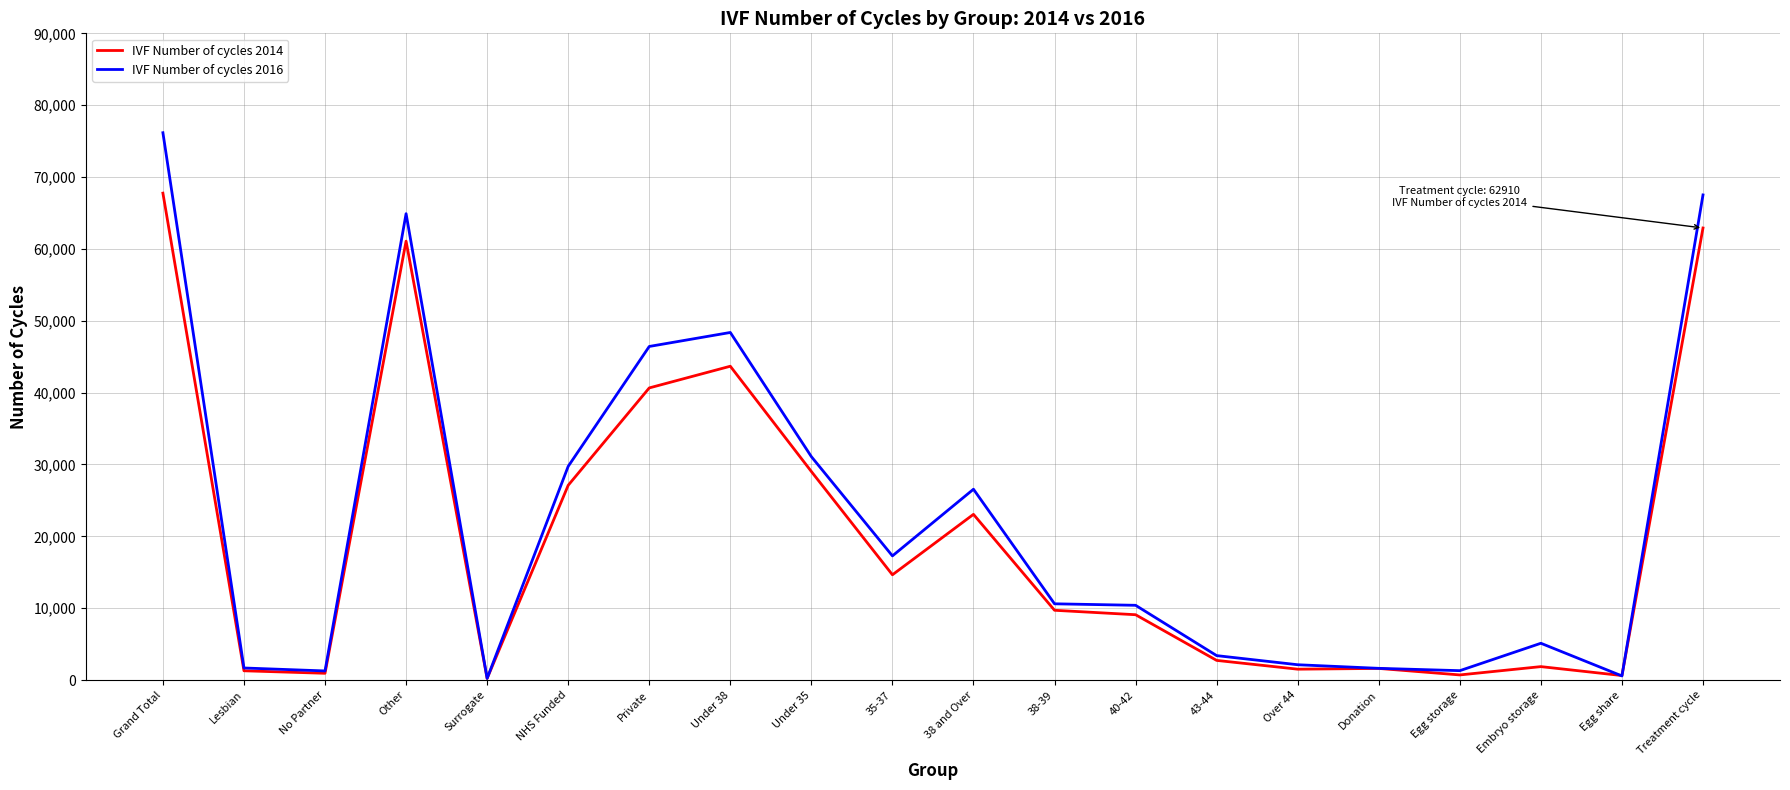

After their last crossing, which series has the higher values: IVF Number of cycles 2014 or IVF Number of cycles 2016?

IVF Number of cycles 2016